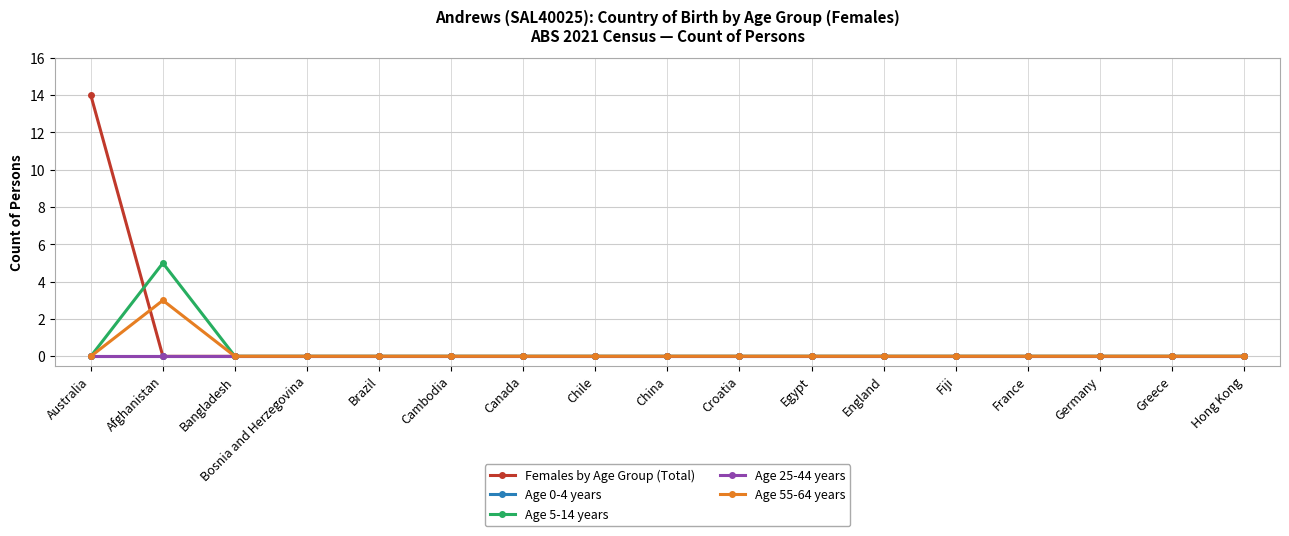

Is this an area chart (filled region under the line)?

No